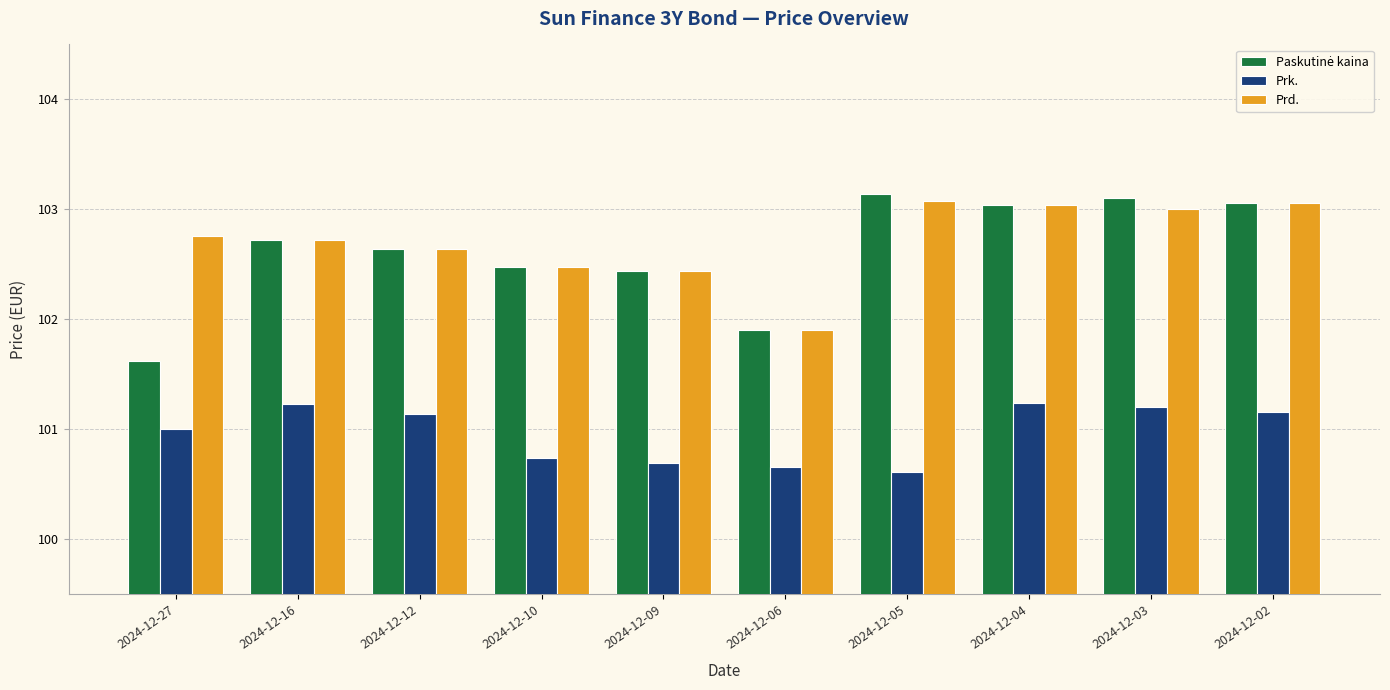

What is the minimum value for Prk.?

100.6